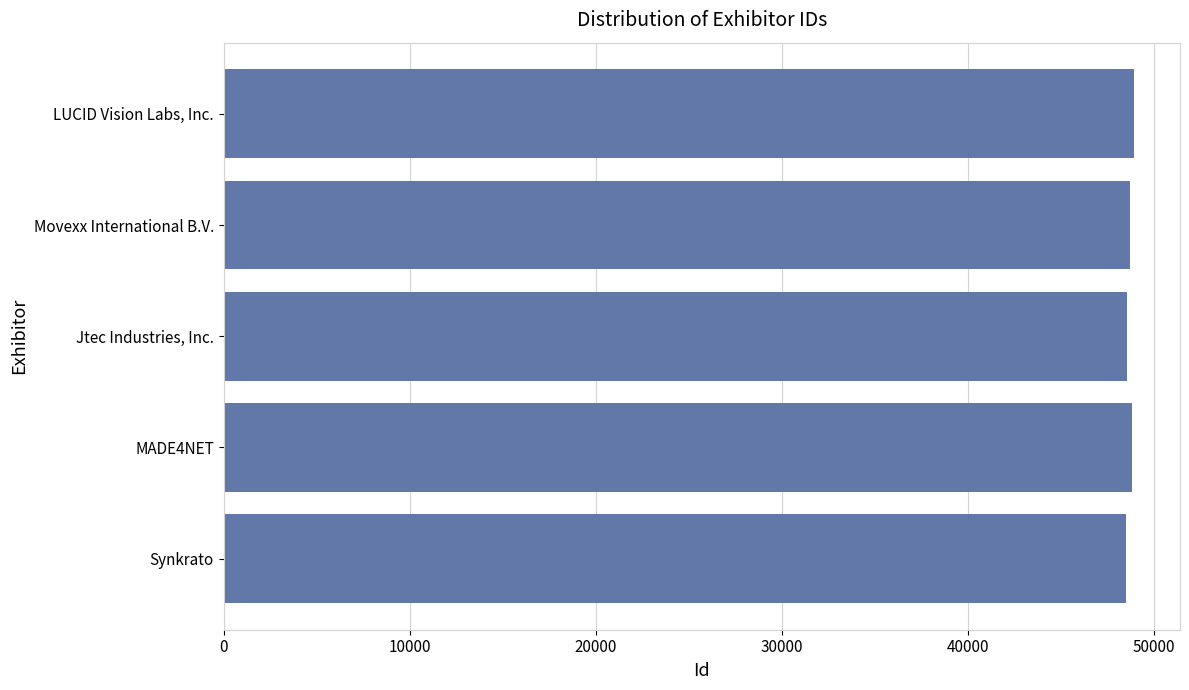

How many distinct data groups are displayed?

1